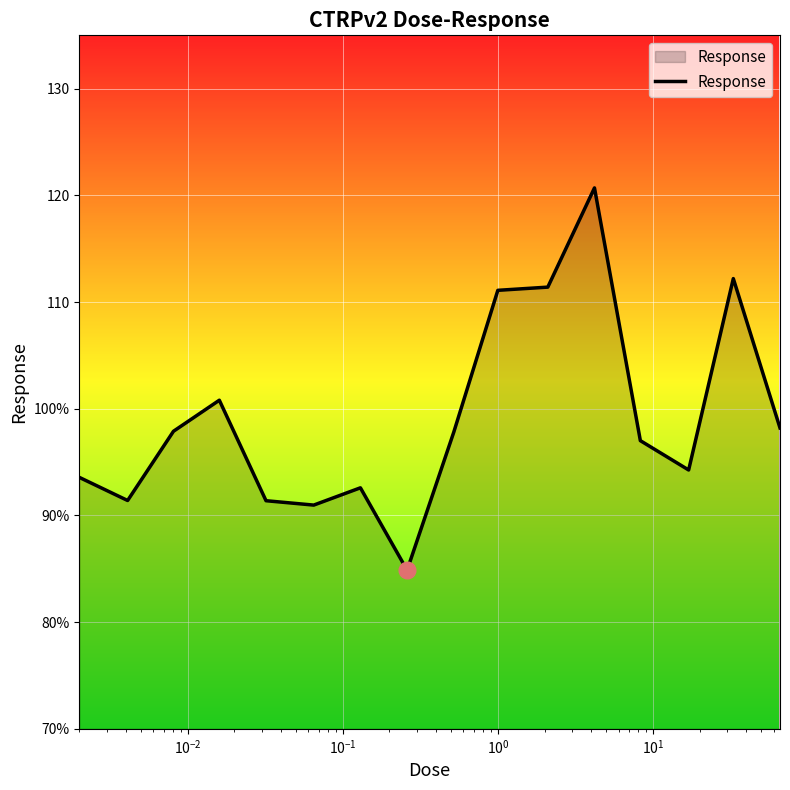

Does the chart display data point markers on the line(s)?

No